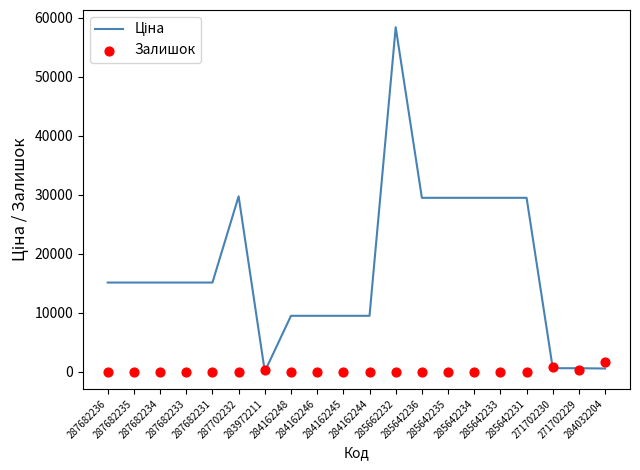

At how many categories does at least one series exceed 1289?

17